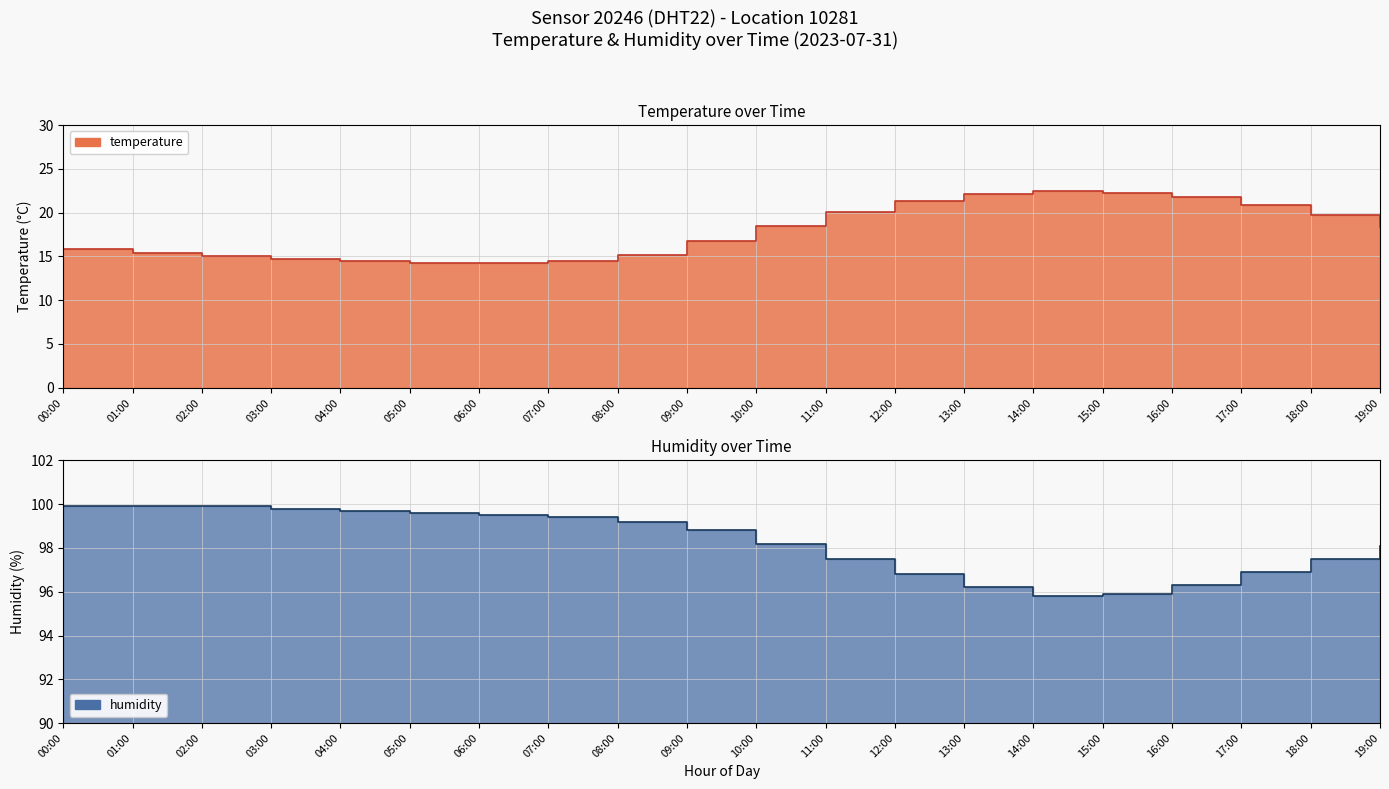

What is the sum of the humidity values at 14:00 and 17:00?

192.7